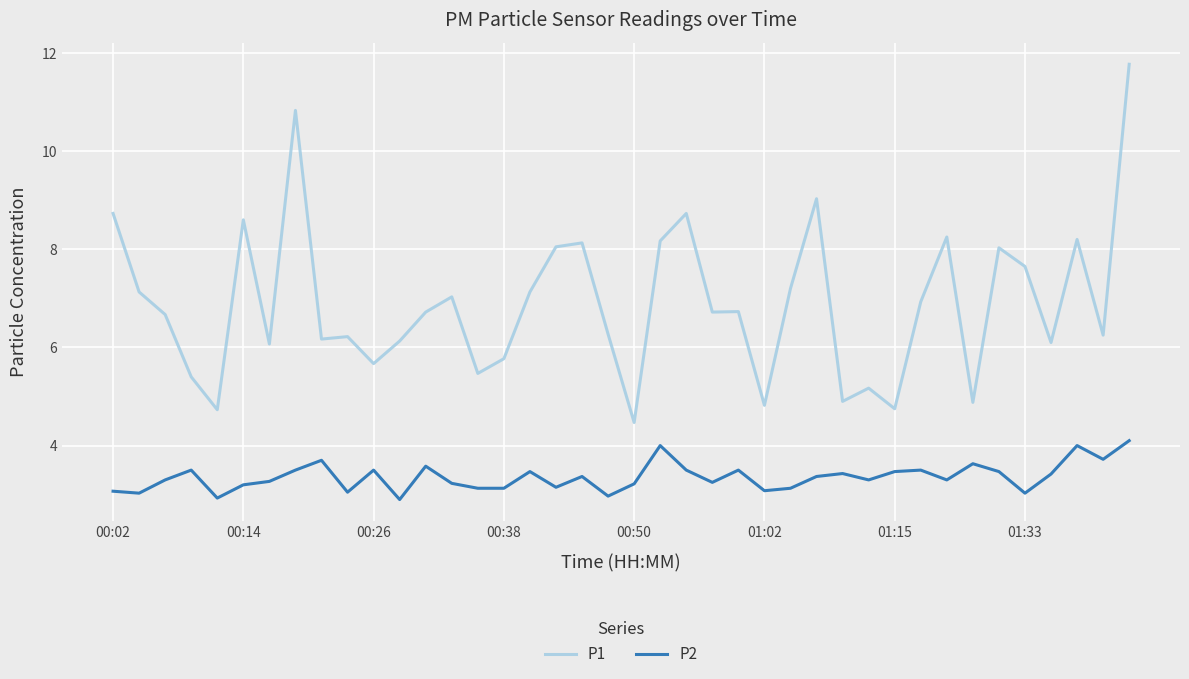

Which series has the largest total across all categories?

P1